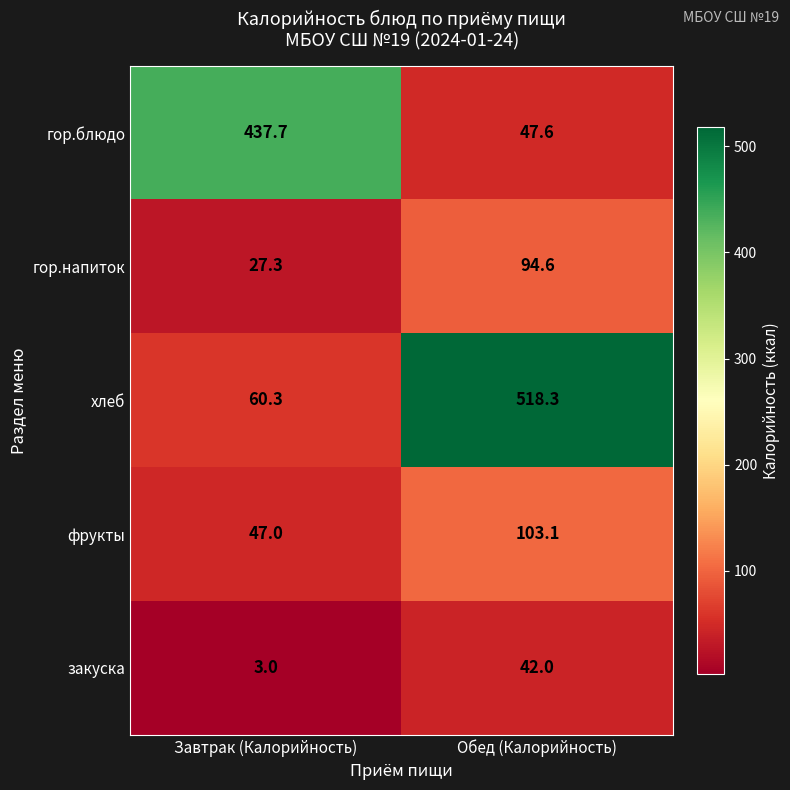

Reading left to right, extract all data points from this chart.

гор.блюдо: 437.7	47.6
гор.напиток: 27.3	94.6
хлеб: 60.3	518.3
фрукты: 47.0	103.1
закуска: 3.0	42.0